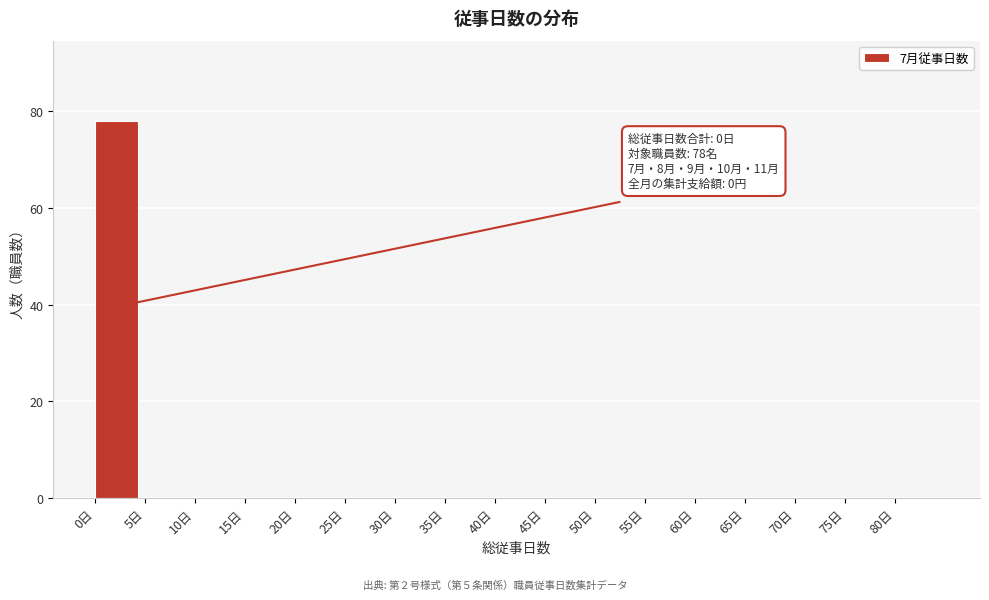

Over which range of the x-axis is the bar tallest?

0 to 5